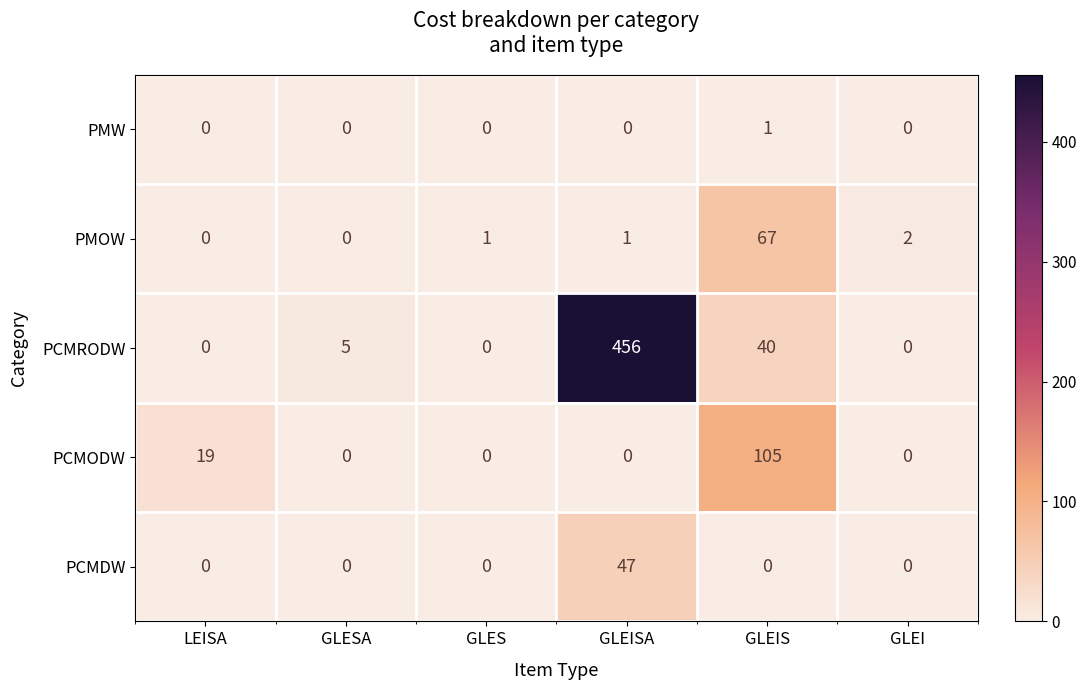

Reading left to right, transcribe all the data shown in this chart.

PMW: LEISA=0	GLESA=0	GLES=0	GLEISA=0	GLEIS=1	GLEI=0
PMOW: LEISA=0	GLESA=0	GLES=1	GLEISA=1	GLEIS=67	GLEI=2
PCMRODW: LEISA=0	GLESA=5	GLES=0	GLEISA=456	GLEIS=40	GLEI=0
PCMODW: LEISA=19	GLESA=0	GLES=0	GLEISA=0	GLEIS=105	GLEI=0
PCMDW: LEISA=0	GLESA=0	GLES=0	GLEISA=47	GLEIS=0	GLEI=0